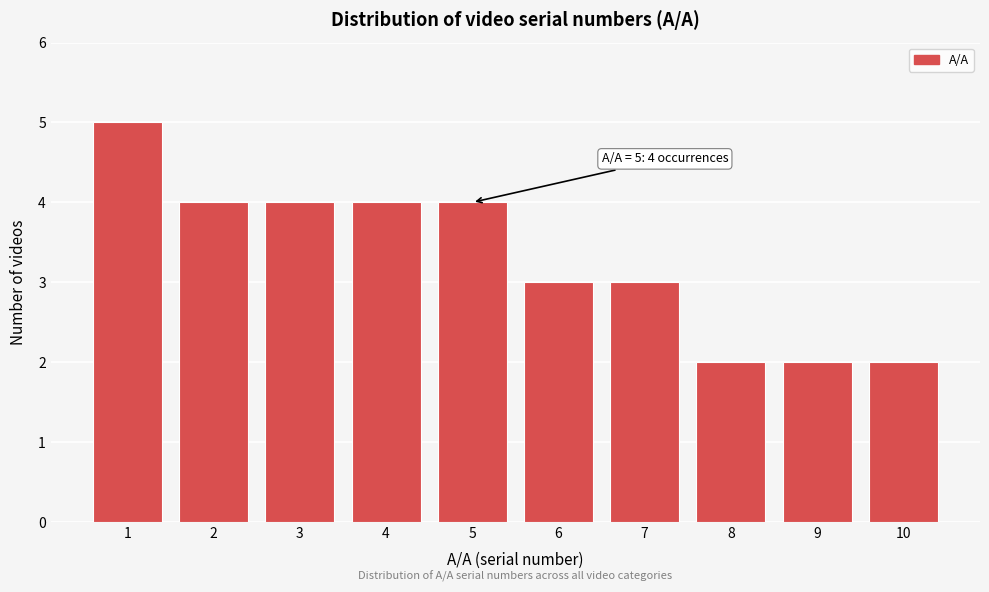

Reading right to left, what are all the values shown in this chart?

2	2	2	3	3	4	4	4	4	5